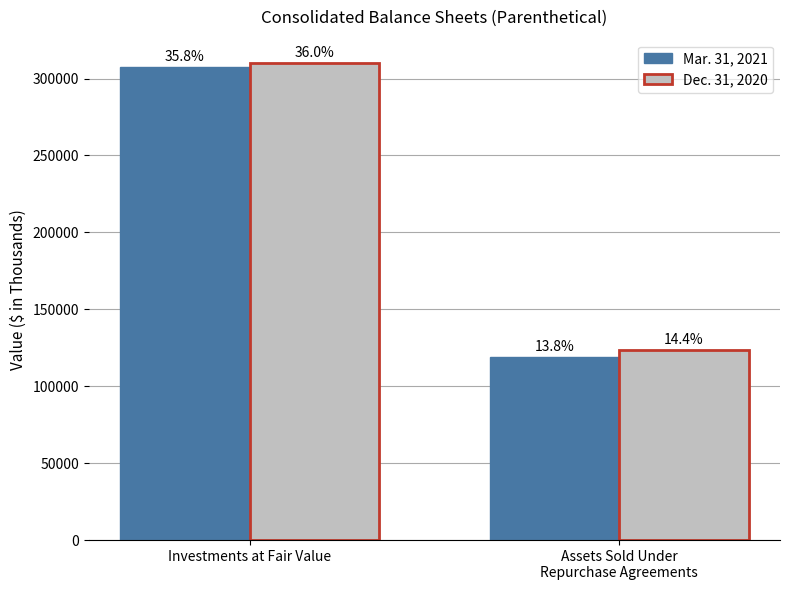

What position from the left is Assets Sold Under
Repurchase Agreements?

2